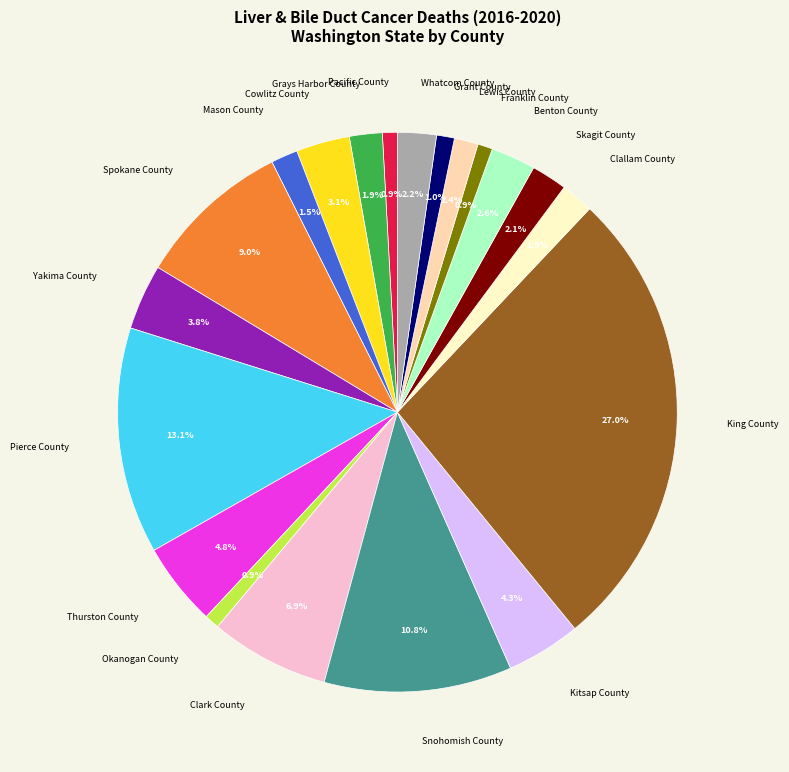

Combined, do Whatcom County and Yakima County account for over 50%?

No